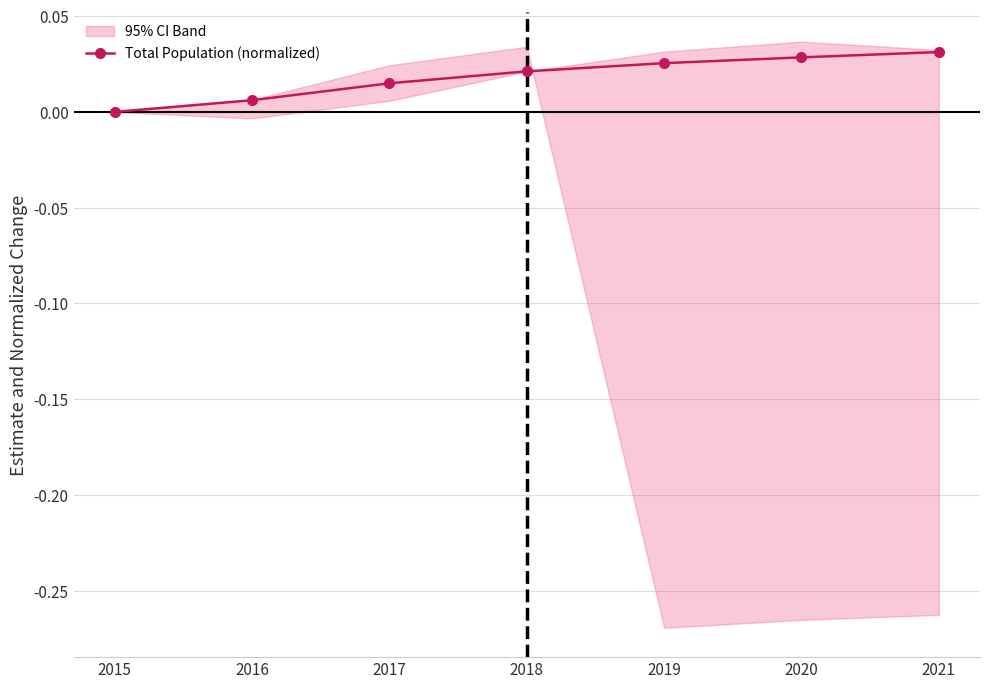

How many values are between 0 and 1?

7